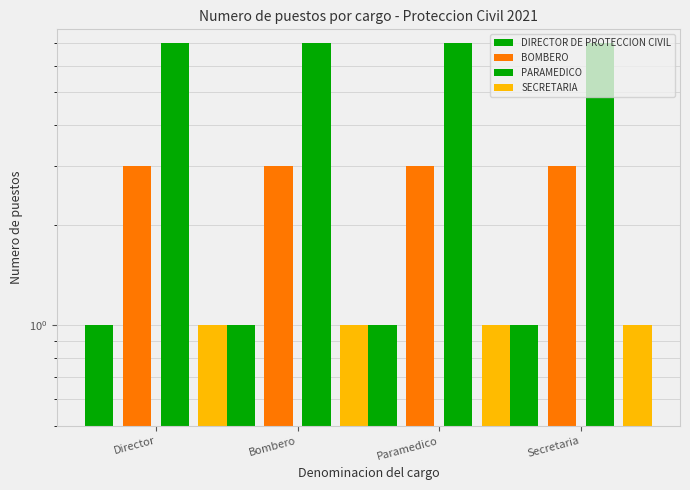

What is the sum of all BOMBERO values?

12